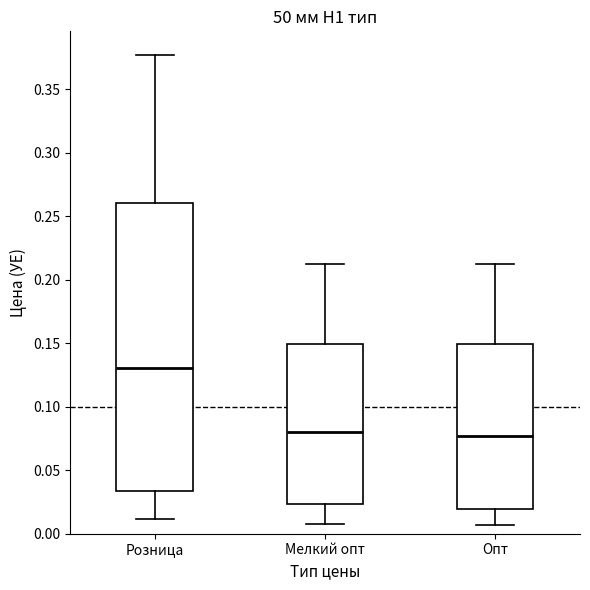

Which box is the tallest, from its lower edge to its upper edge?

Розница